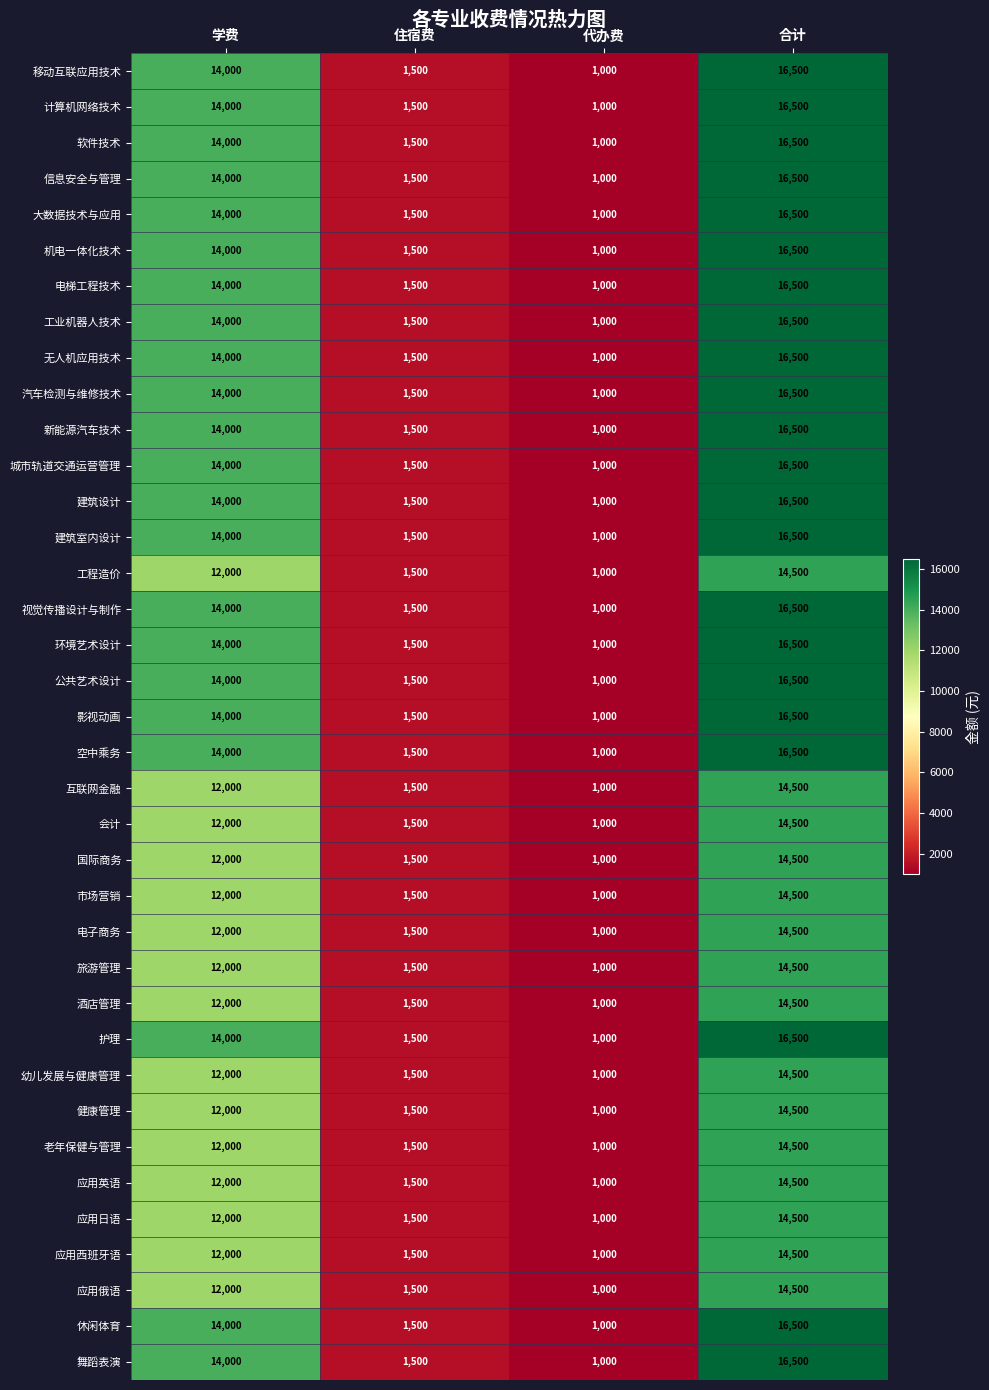

What is the total value across all series at 学费?

488000